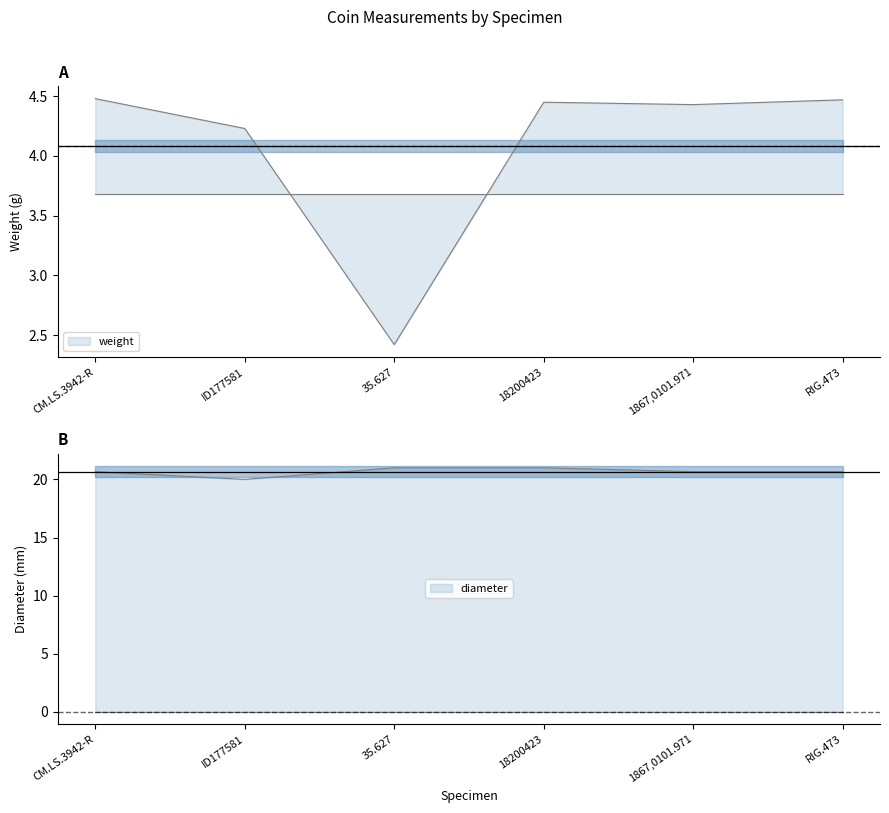

What is the ratio of the value at 1867,0101.971 to the value at 35.627?

1.8